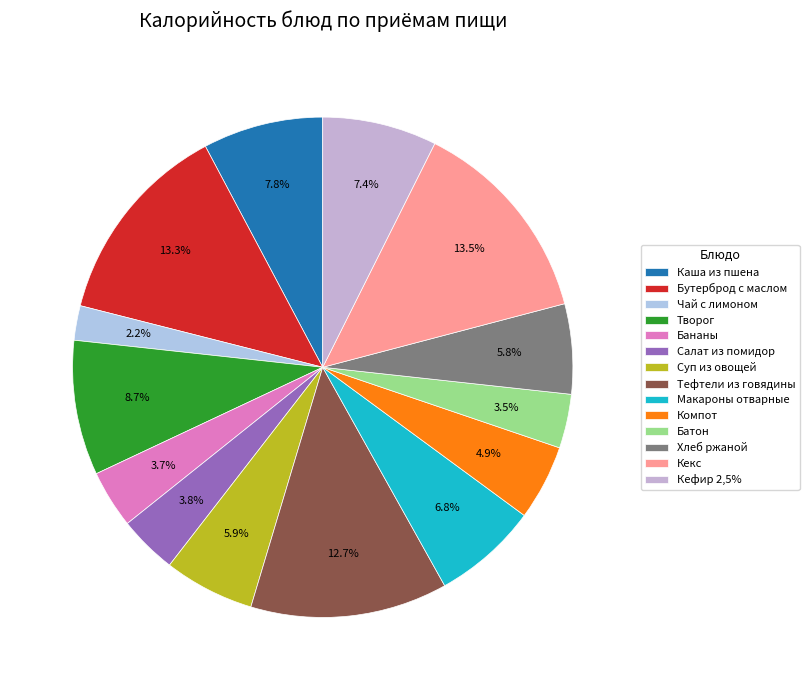

How many slices are in this pie chart?

14